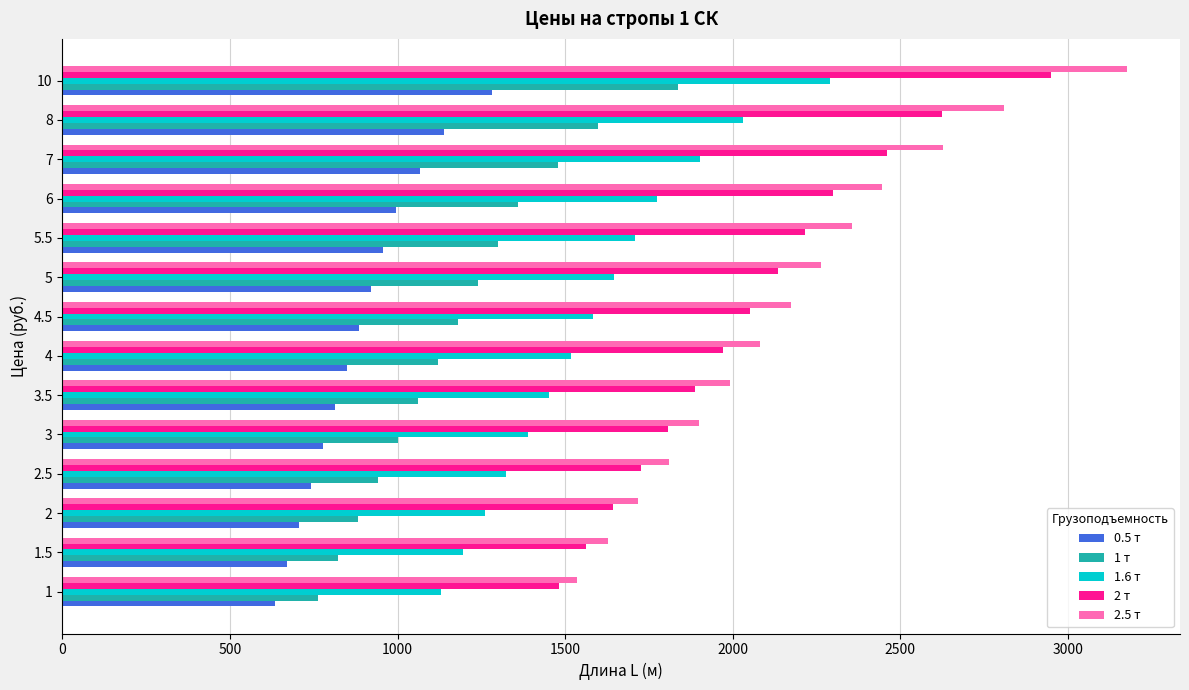

Count the number of data series in this chart.

5